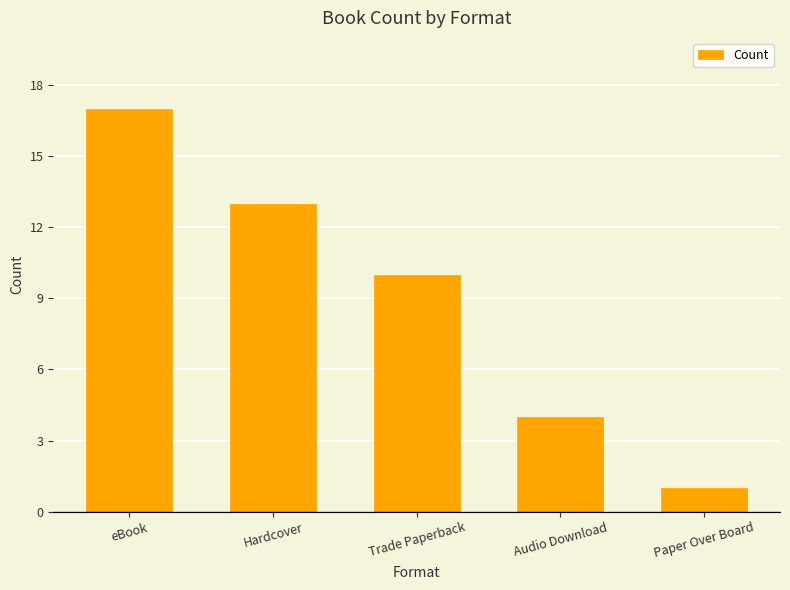

The value at Trade Paperback is 10. True or false?

True